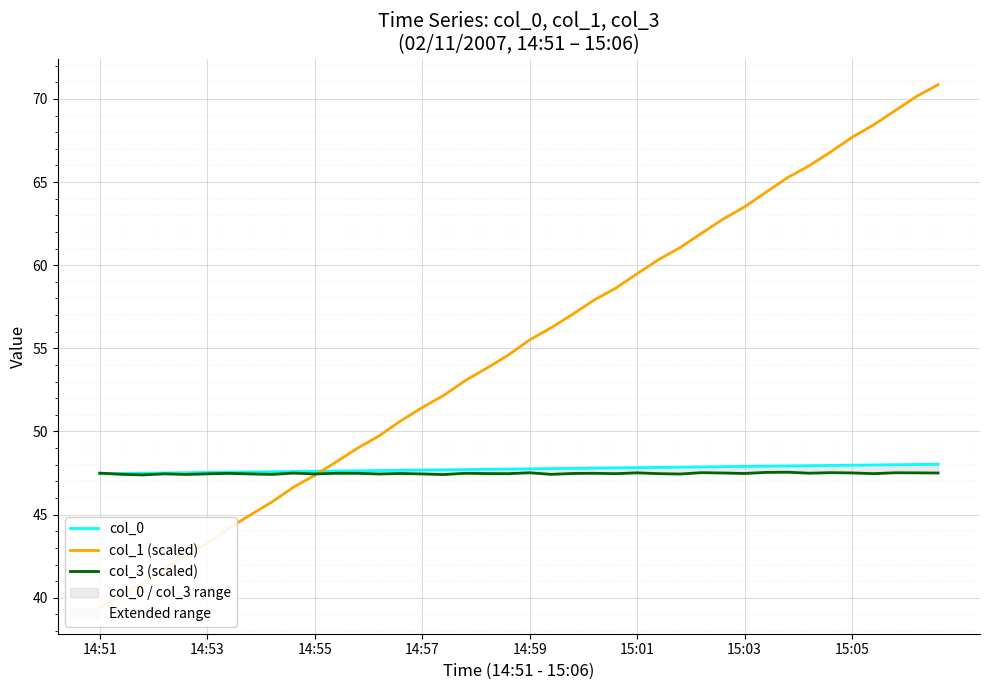

Does the chart display data point markers on the line(s)?

No